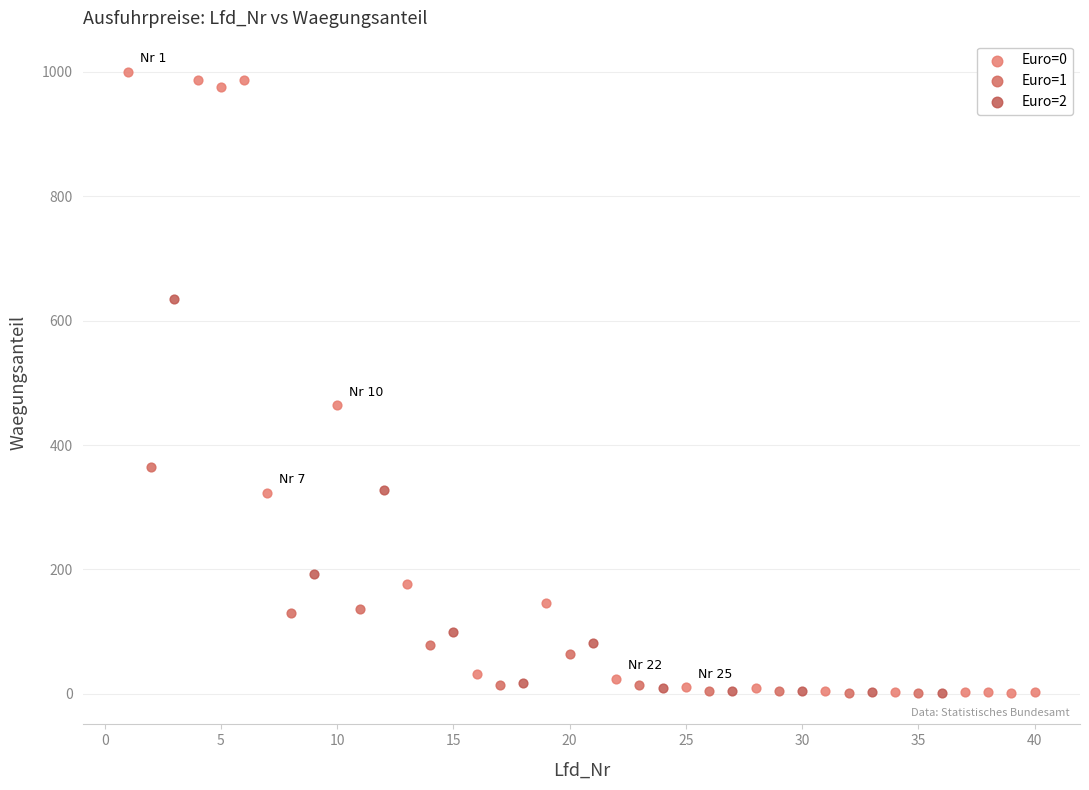

Which series has the widest spread of Y values?

Euro=0